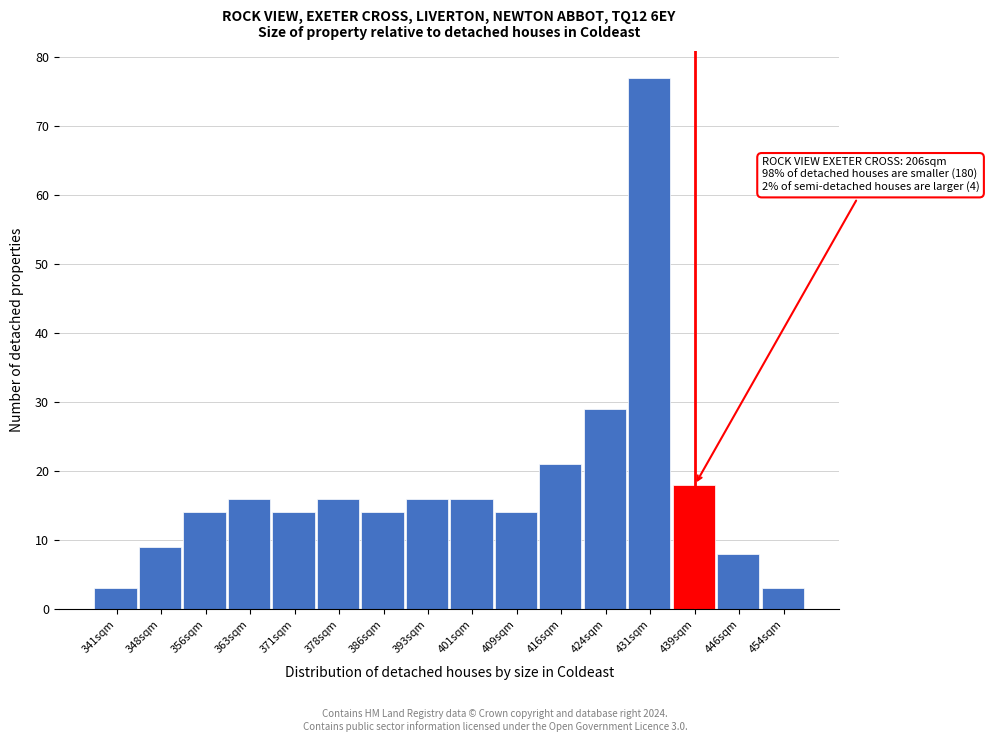

Reading left to right, what are all the values shown in this chart?

3	9	14	16	14	16	14	16	16	14	21	29	77	18	8	3